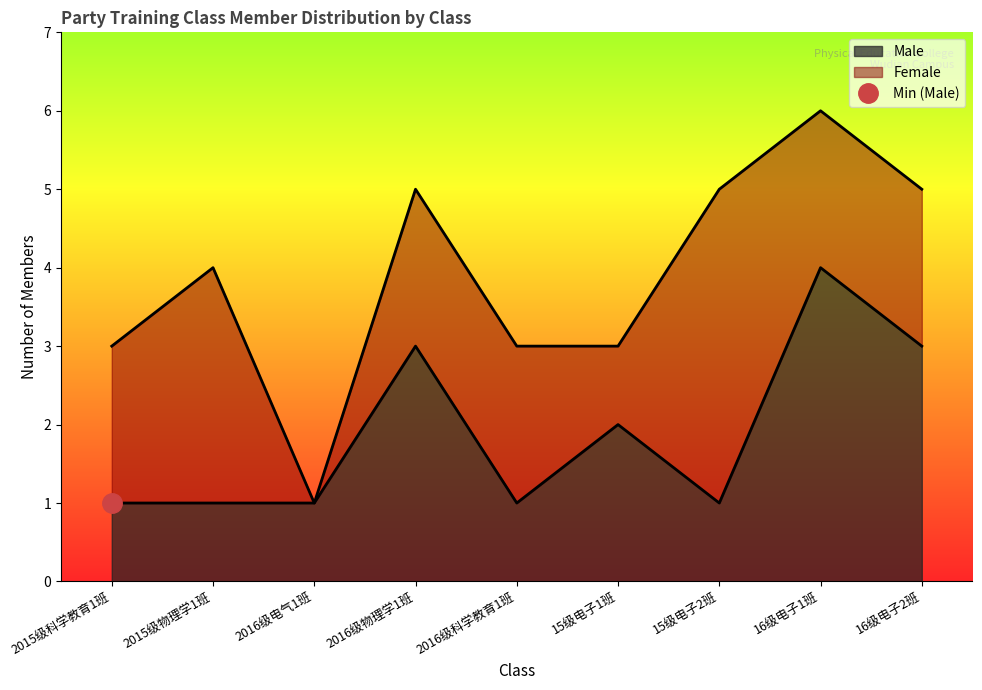

At which label does Male reach its peak?

16级电子1班